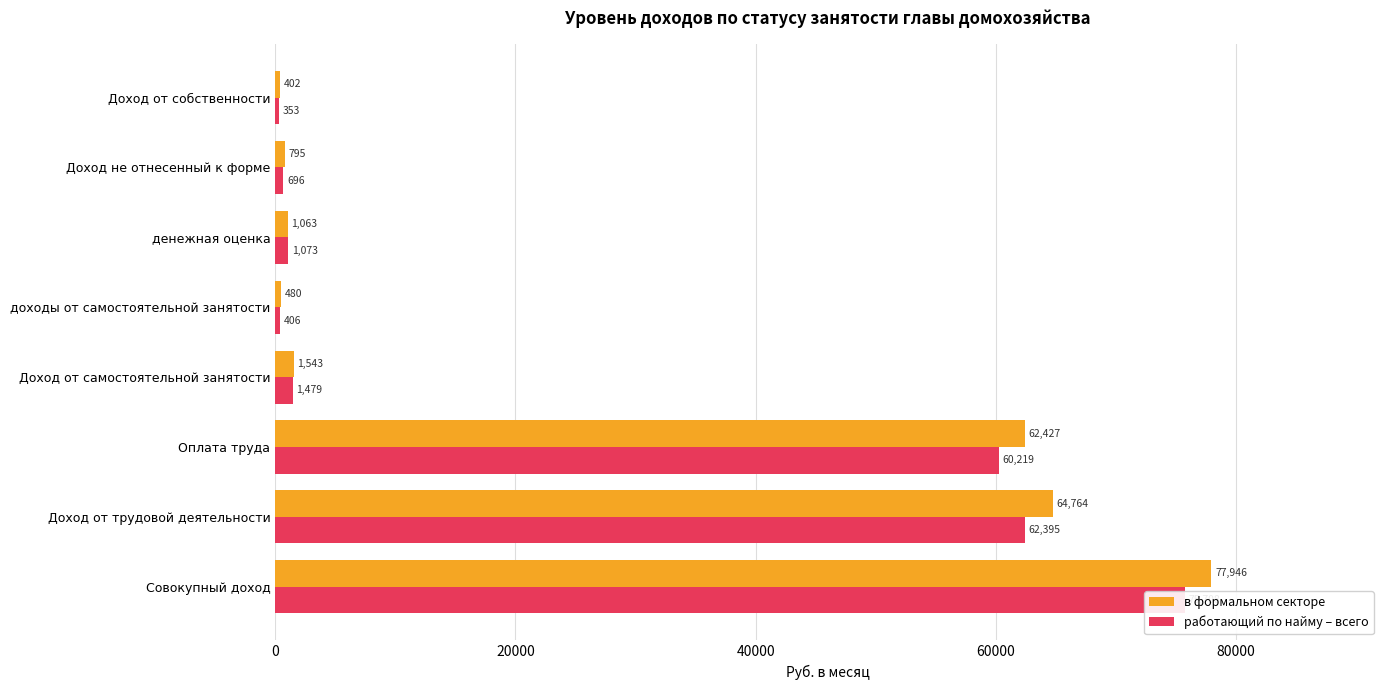

What is the value of the работающий по найму – всего bar at the 6th from the left?

1072.8